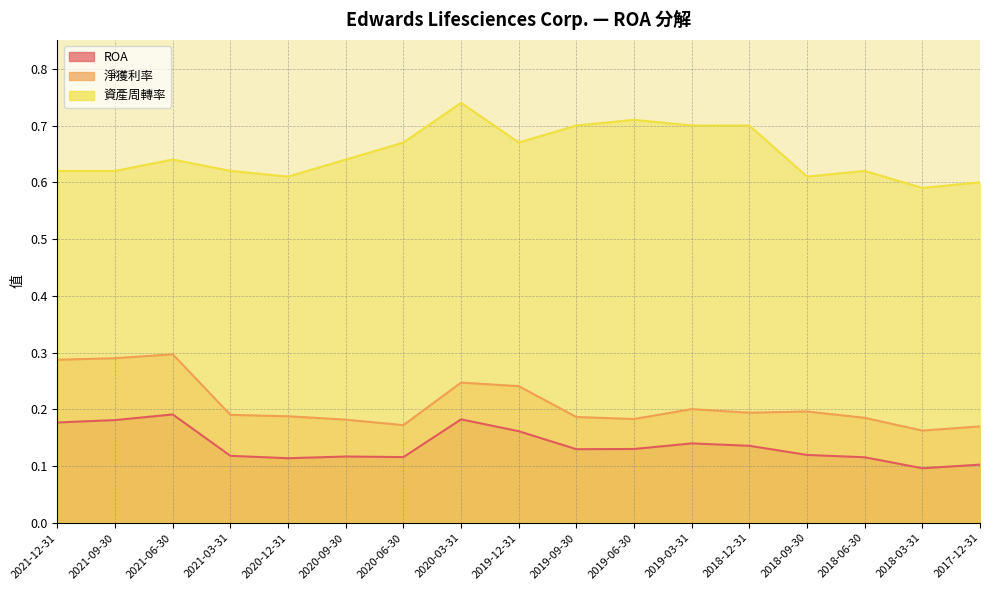

What is the difference between the second highest and minimum values in the 資產周轉率 series?

0.1